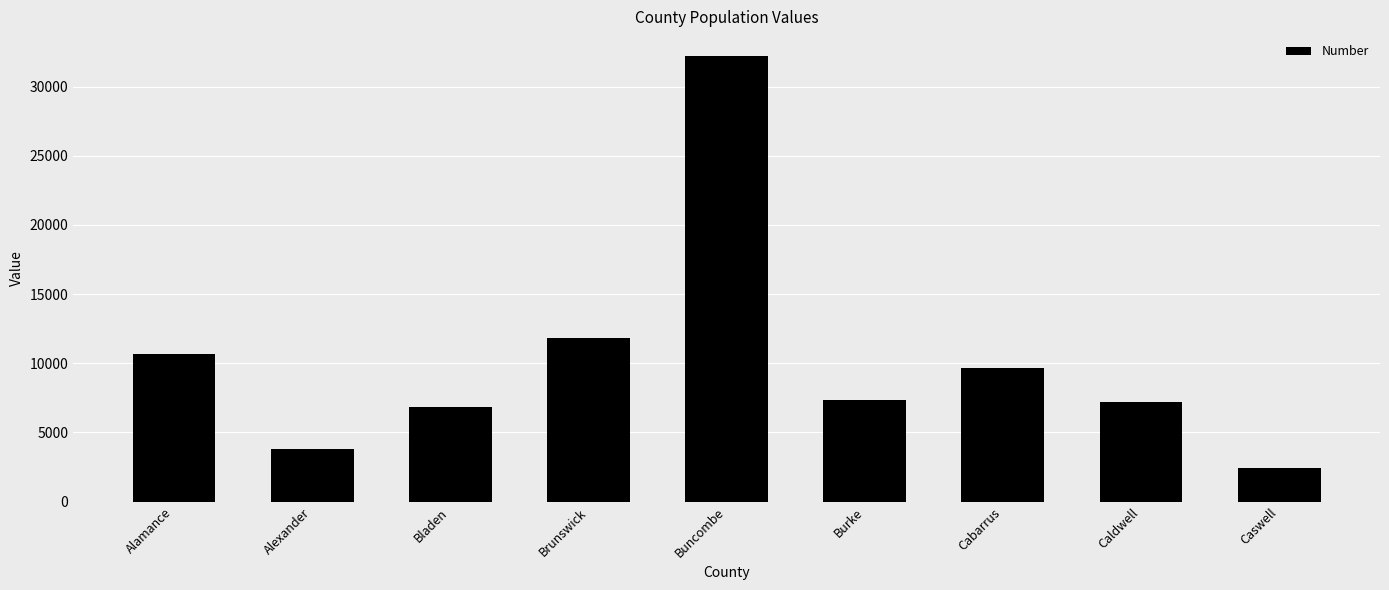

What is the change in value from Alexander to Burke?

+3531